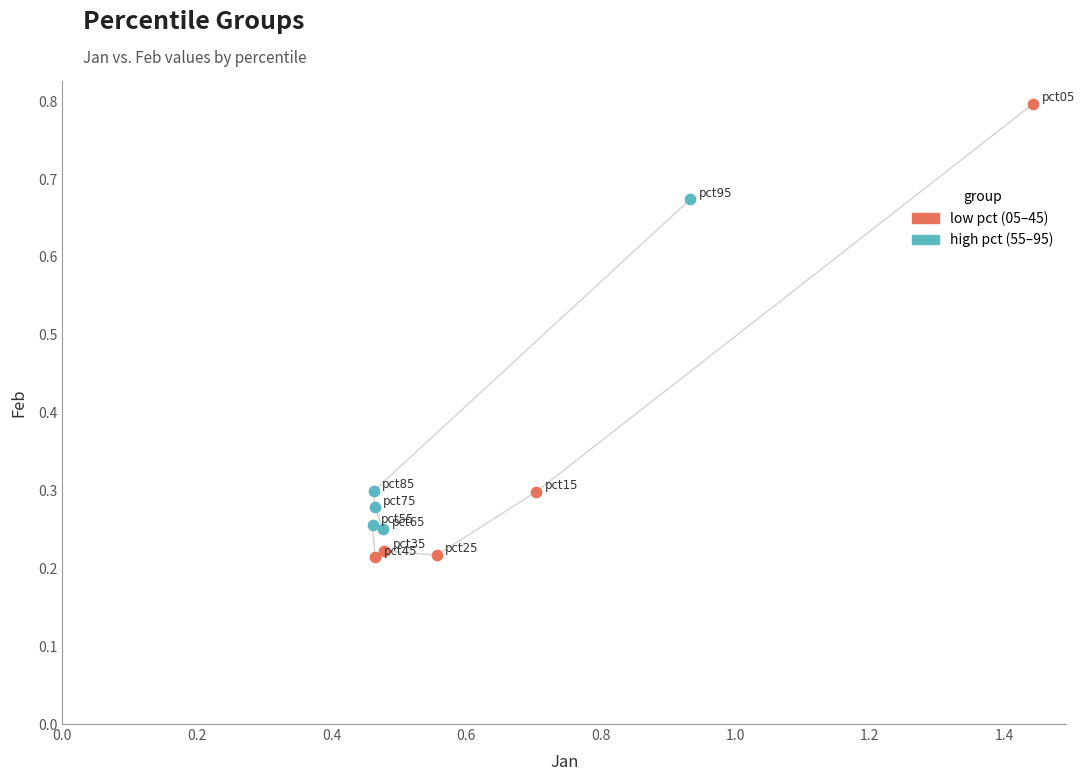

Which series reaches the maximum Y coordinate?

low pct (05–45)